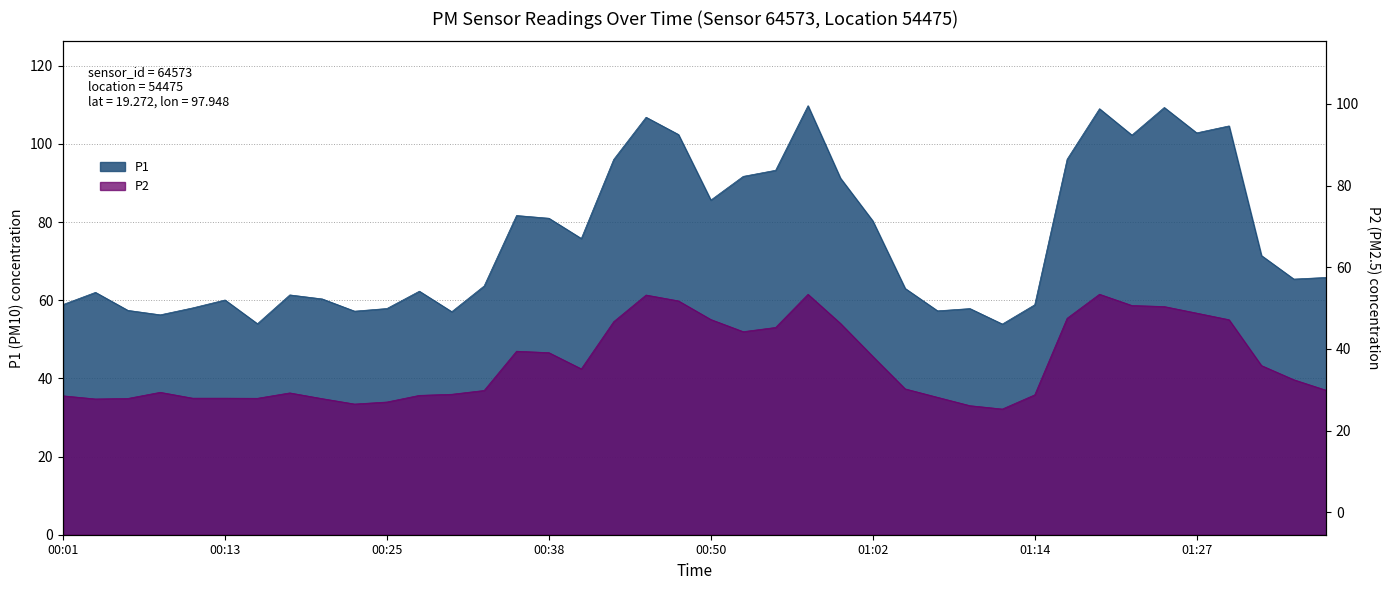

What value does the P2 series have at 00:55?

53.0